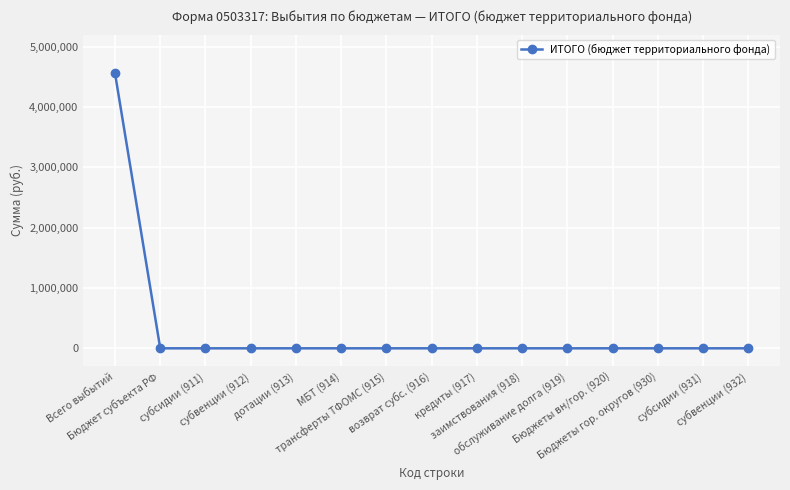

What is the sum of all values?

4557997.9